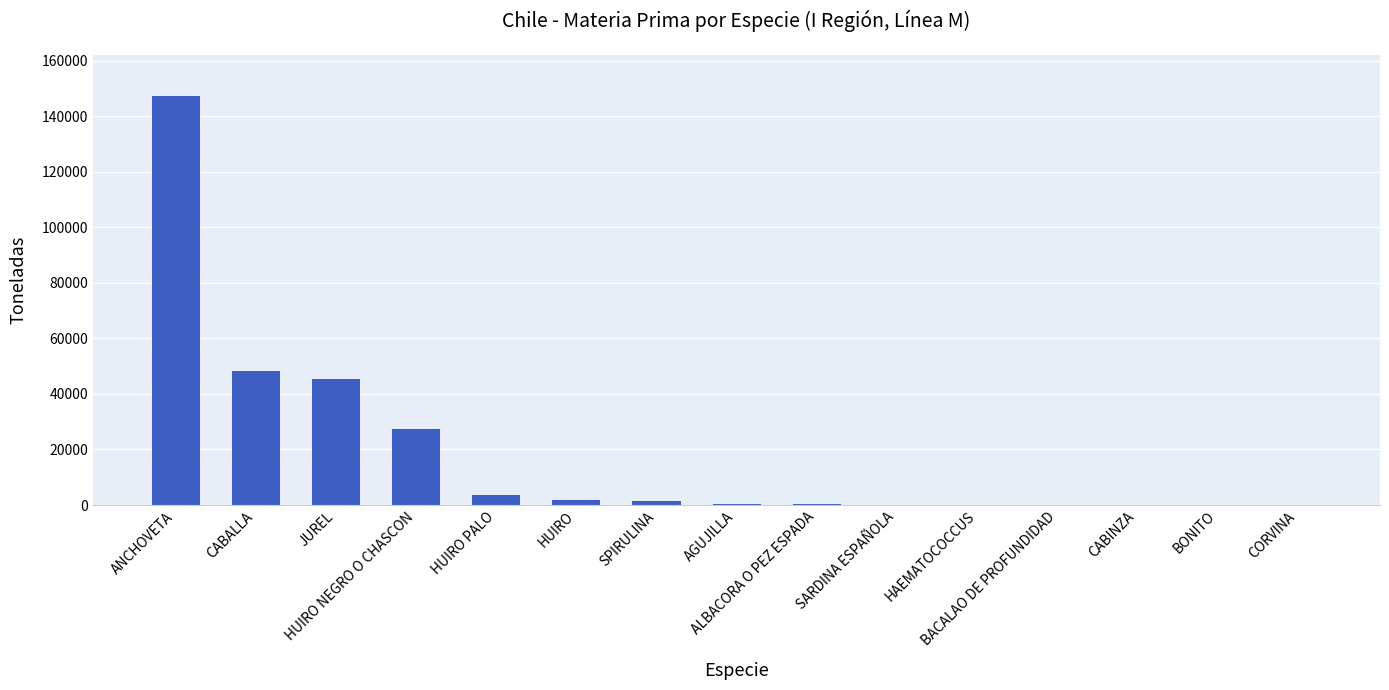

What is the maximum value shown in the chart?

147194